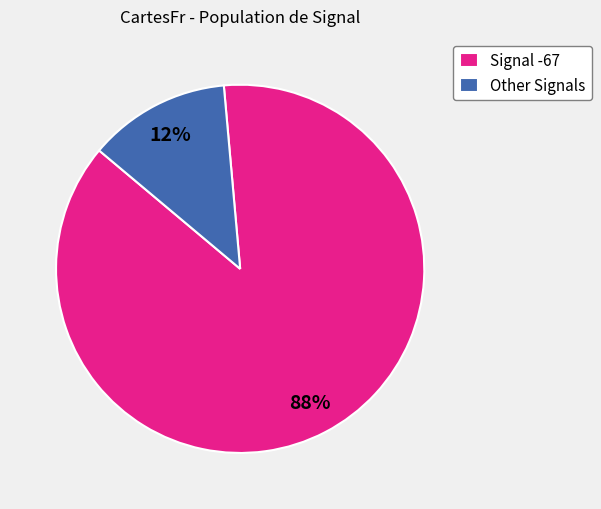

Which has a higher value, Other Signals or Signal -67?

Signal -67